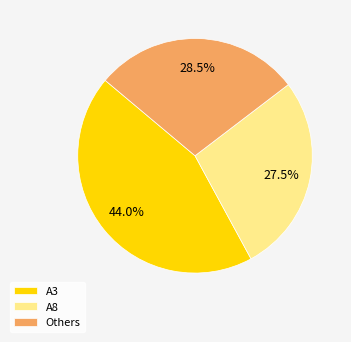

Which slice is the largest?

A3